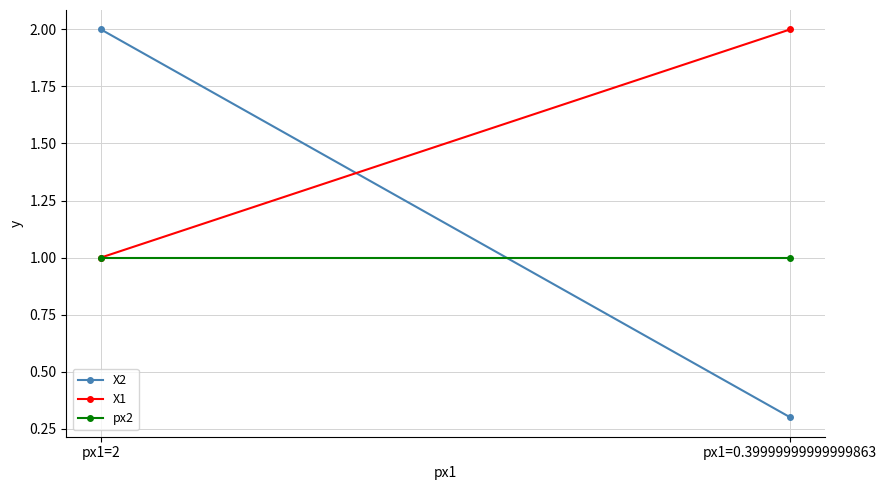

Which category has the highest value in the px2 series?

px1=0.39999999999999863